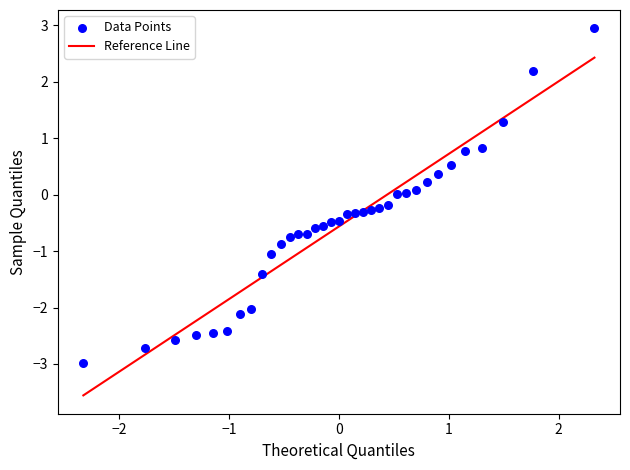

What is the range of Y values (max minus min)?

5.9